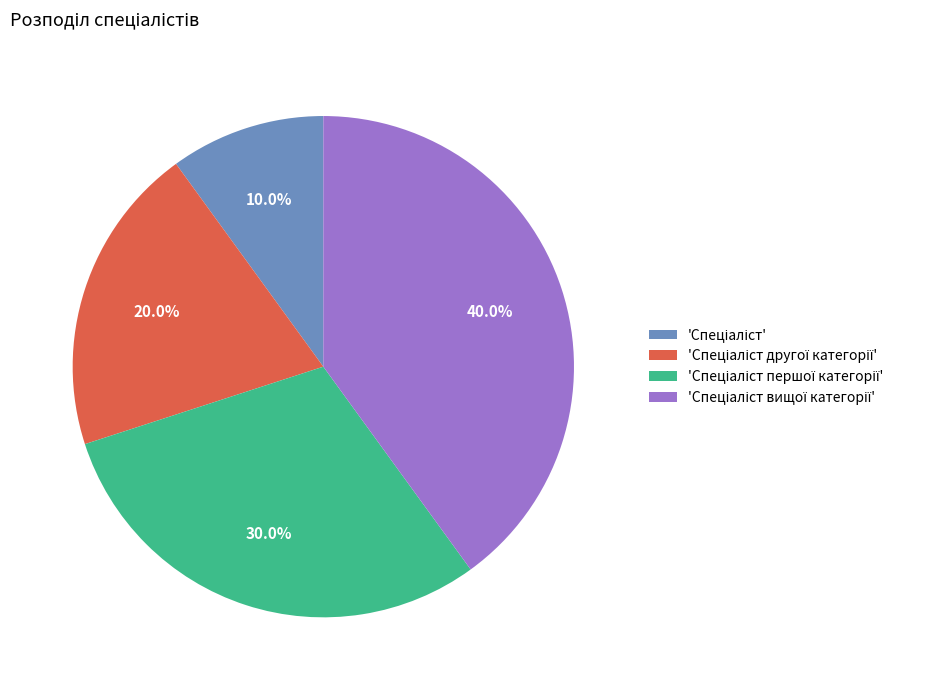

Does any single category account for the majority?

No